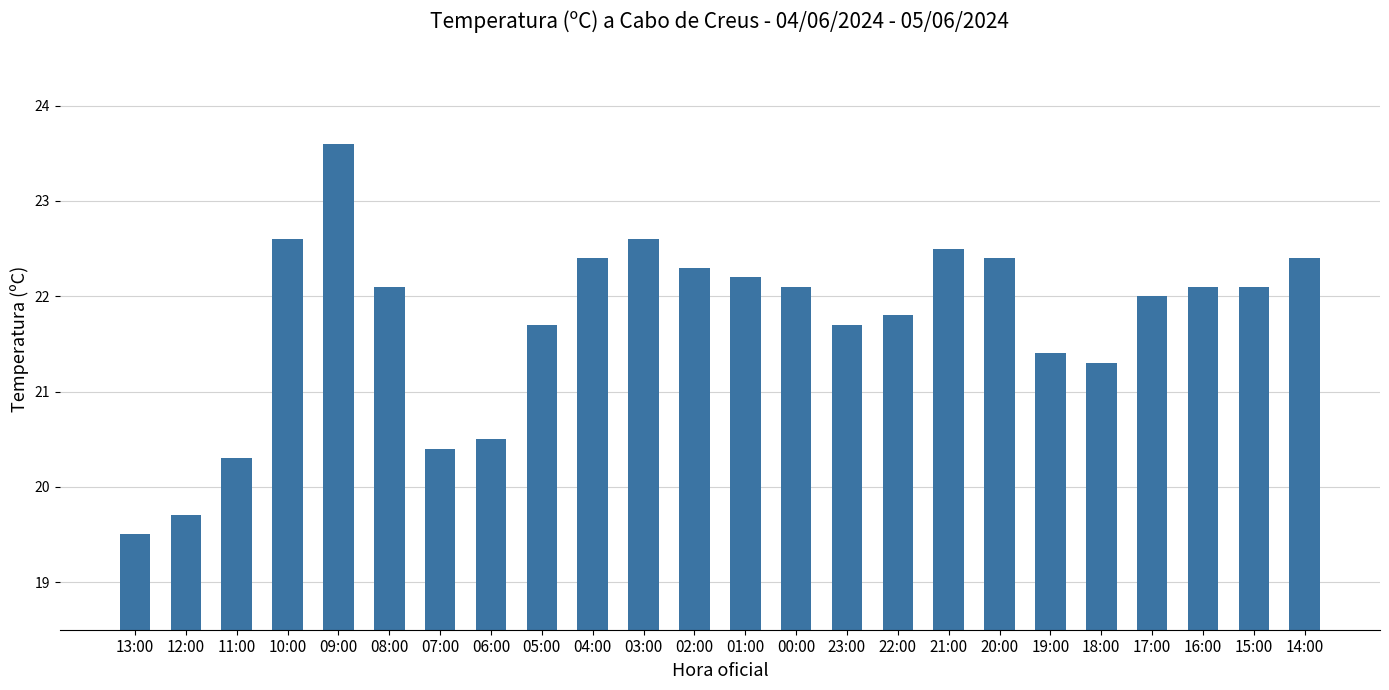

Reading right to left, list all the values displayed in this chart.

22.4	22.1	22.1	22.0	21.3	21.4	22.4	22.5	21.8	21.7	22.1	22.2	22.3	22.6	22.4	21.7	20.5	20.4	22.1	23.6	22.6	20.3	19.7	19.5